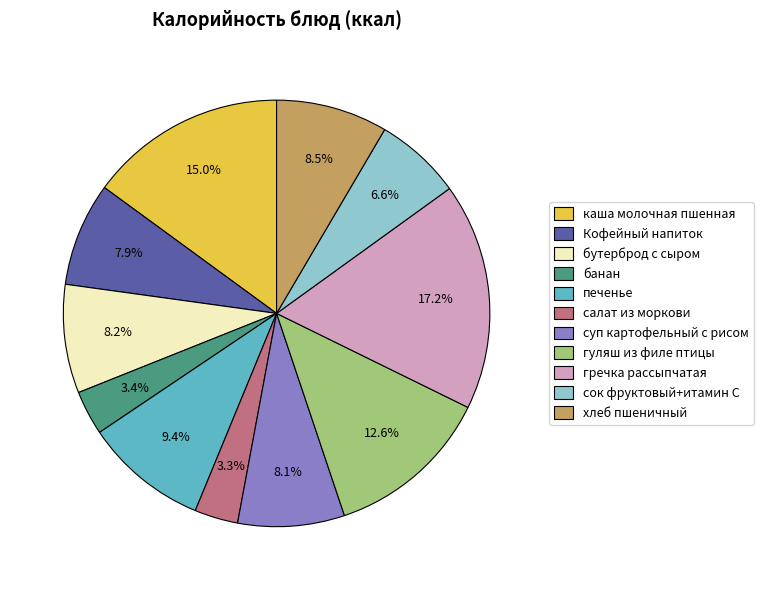

Does гречка рассыпчатая account for over 50% of the chart?

No